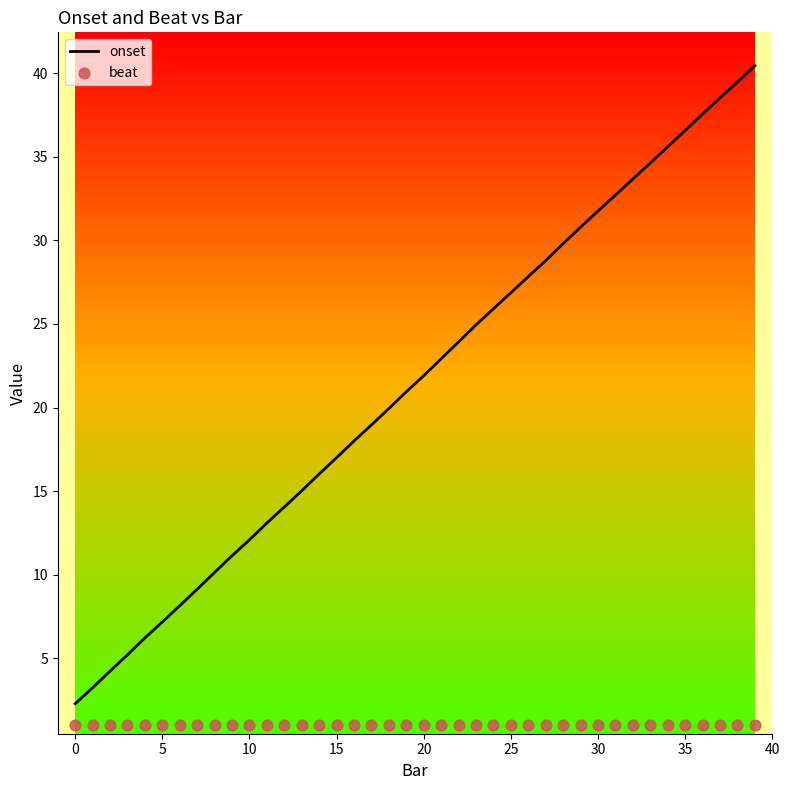

What are all the series names shown in the legend?

onset, beat